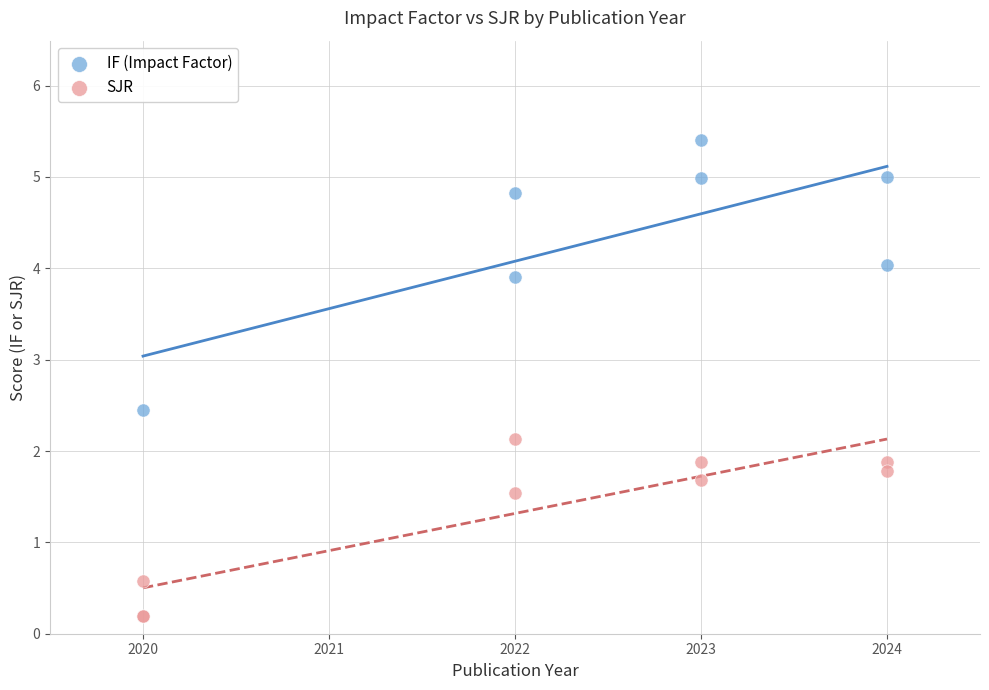

Which series contains the highest Y value?

IF (Impact Factor)